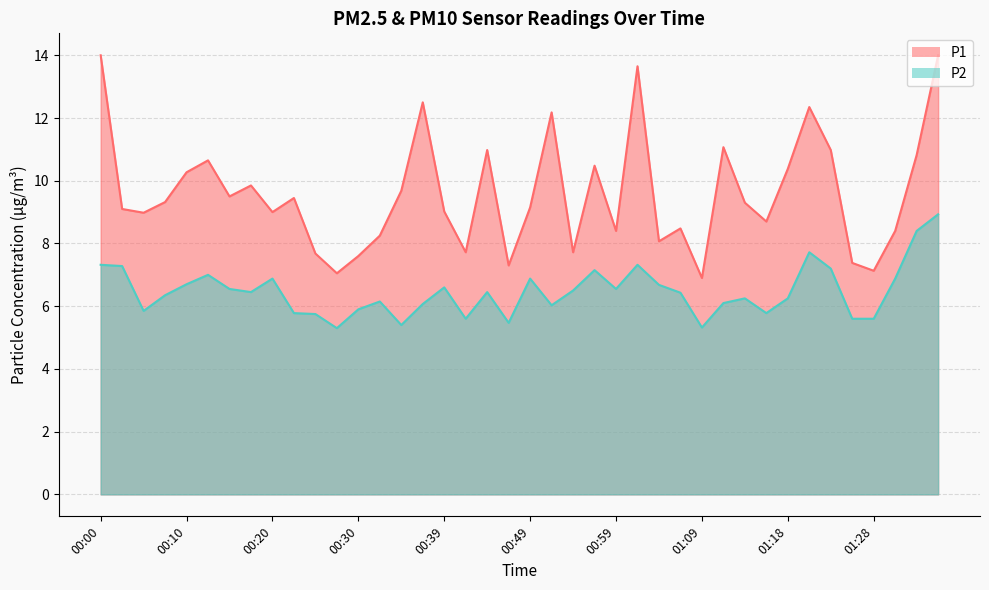

Reading right to left, transcribe all the data shown in this chart.

P1: 14.0	10.8	8.4	7.1	7.4	11.0	12.3	10.4	8.7	9.3	11.1	6.9	8.5	8.1	13.7	8.4	10.5	7.7	12.2	9.2	7.3	11.0	7.7	9.0	12.5	9.7	8.2	7.6	7.0	7.7	9.4	9.0	9.8	9.5	10.7	10.3	9.3	9.0	9.1	14.0
P2: 8.9	8.4	6.9	5.6	5.6	7.2	7.7	6.2	5.8	6.2	6.1	5.3	6.4	6.7	7.3	6.5	7.2	6.5	6.0	6.9	5.5	6.5	5.6	6.6	6.1	5.4	6.2	5.9	5.3	5.8	5.8	6.9	6.5	6.5	7.0	6.7	6.3	5.8	7.3	7.3